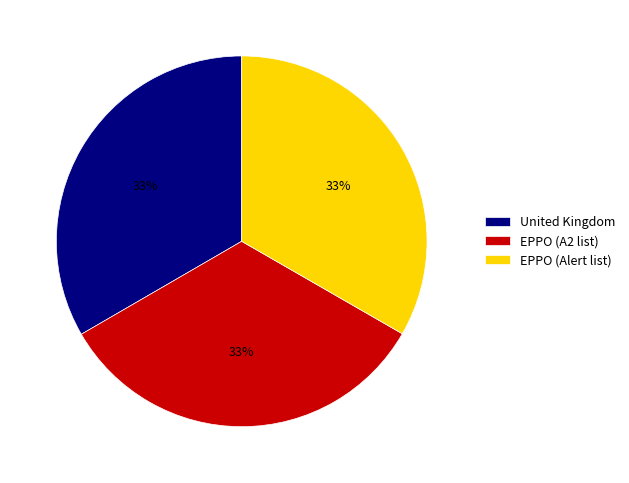

To the nearest percent, what is the combined percentage of EPPO (Alert list) and EPPO (A2 list)?

67%